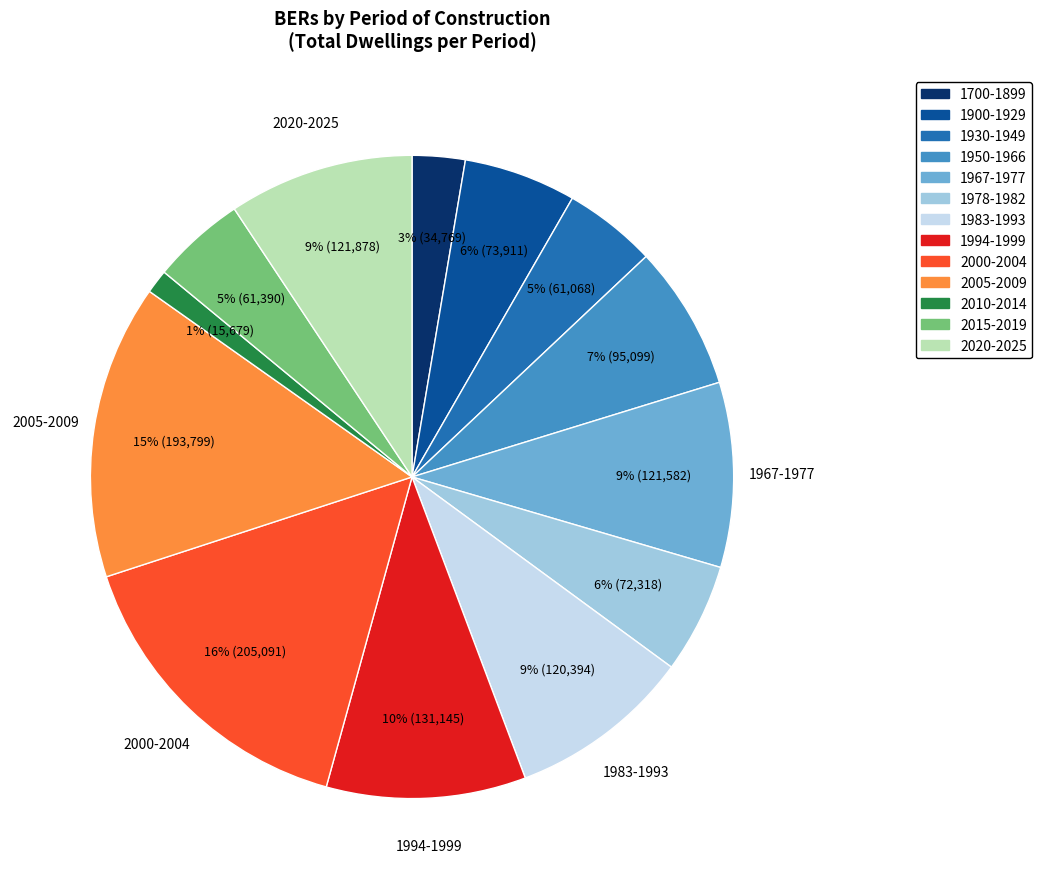

Does 2015-2019 account for over 50% of the chart?

No